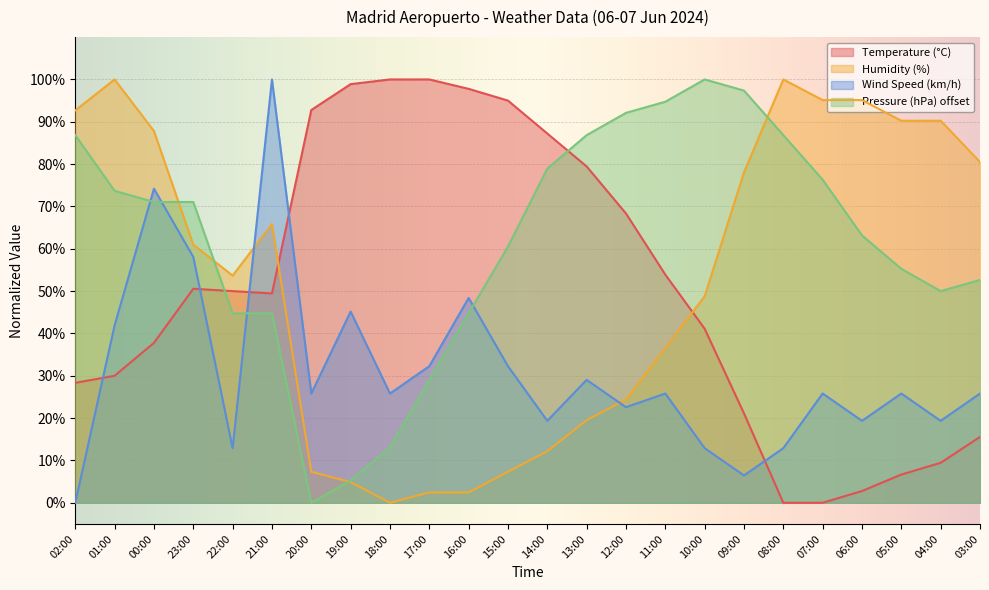

What is the sum of the Temperature (°C) values at 00:00 and 02:00?

66.1